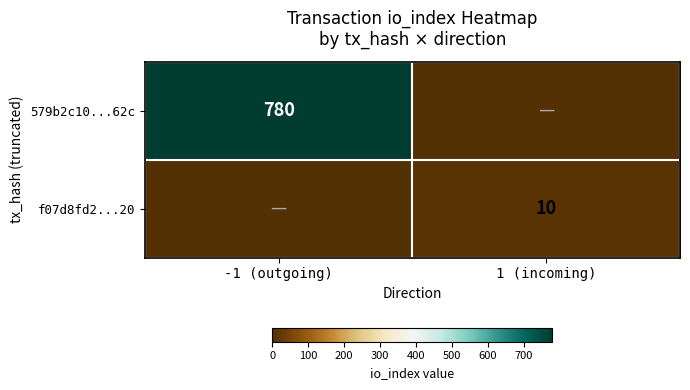

The value of f07d8fd2...20 at 1 (incoming) is 4. True or false?

False